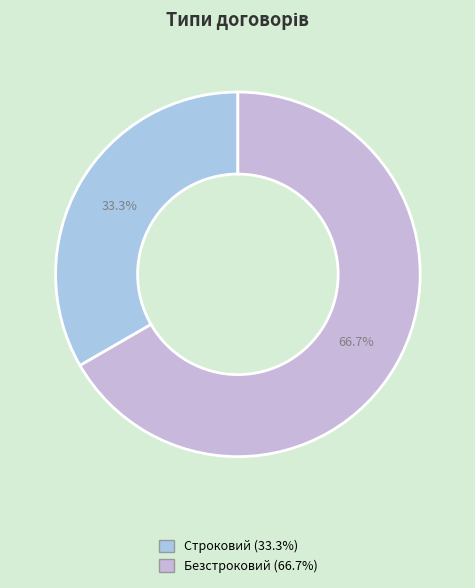

To the nearest percent, what is the combined percentage of Безстроковий and Строковий?

100%